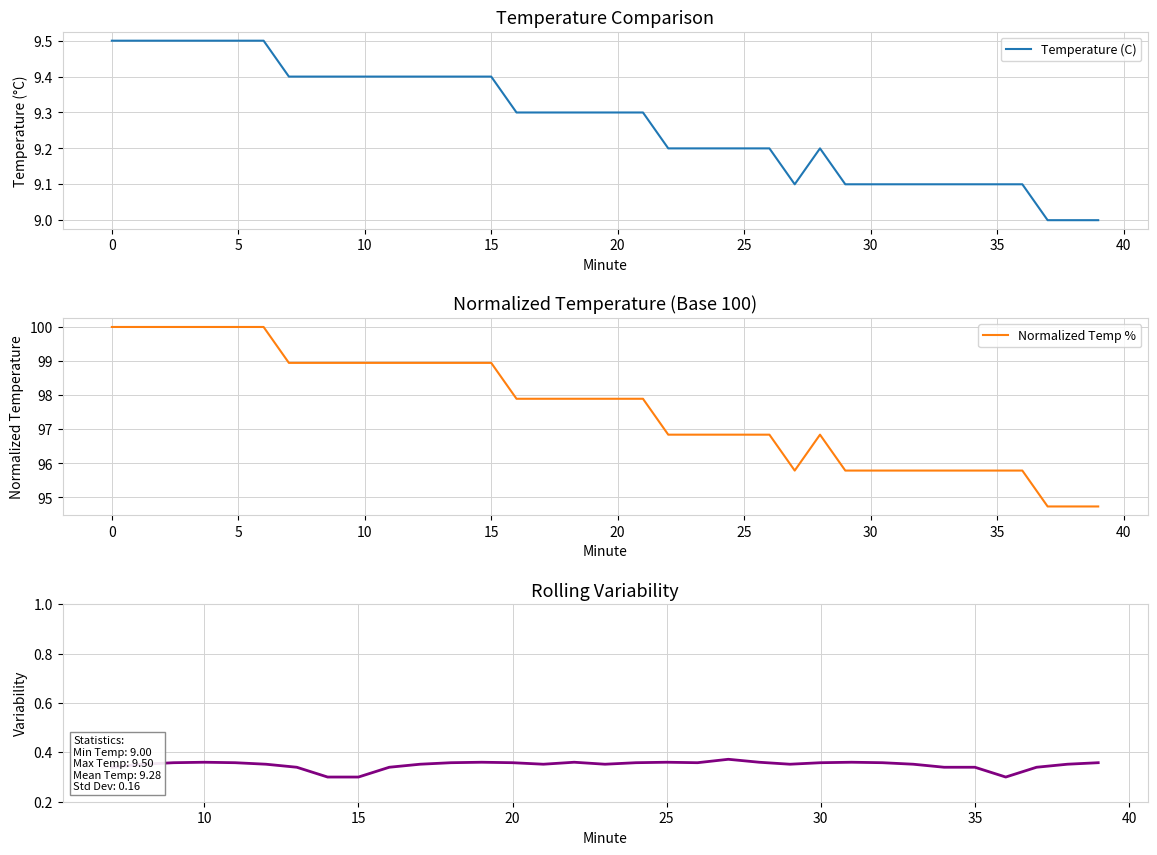

True or false: Minute and Temperature (C) intersect in this chart.

False